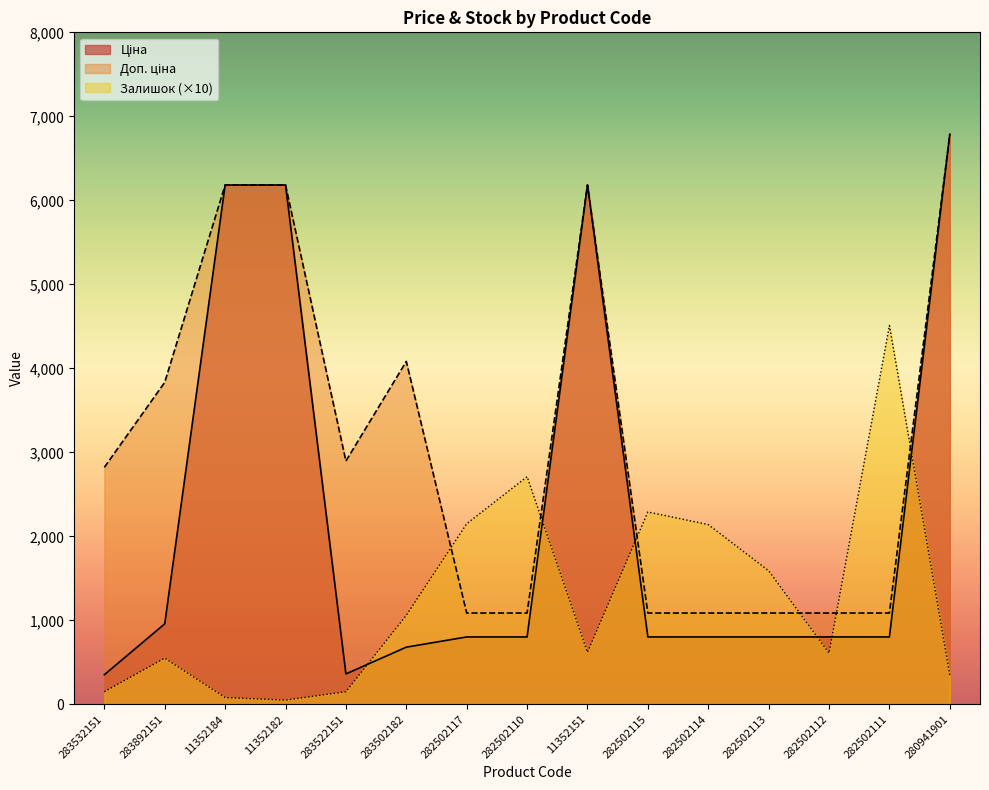

Which series changed the most between 282502114 and 282502111?

Залишок (×10)